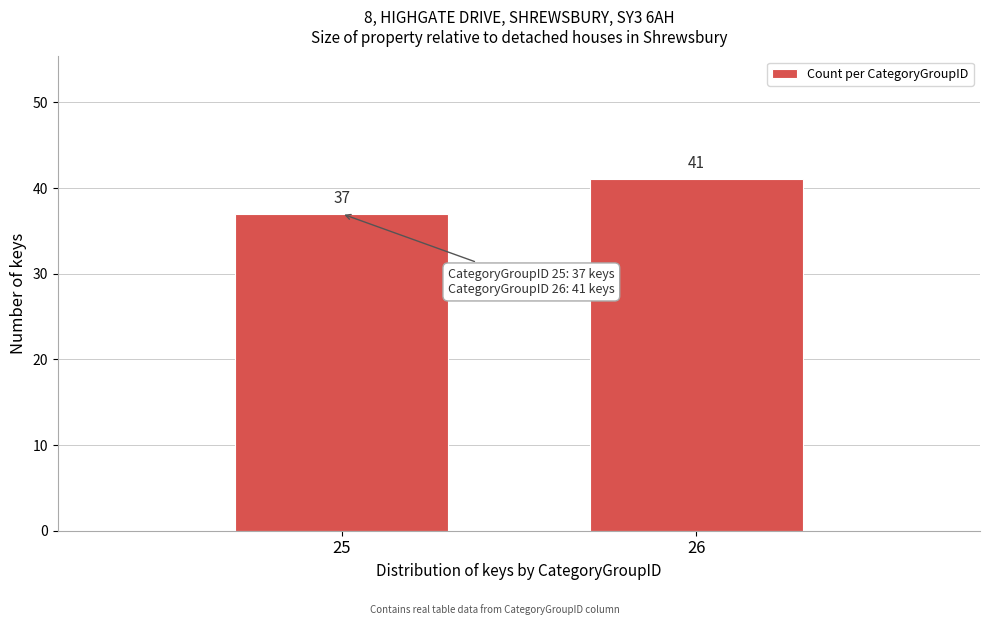

Reading left to right, extract all data points from this chart.

25=37	26=41